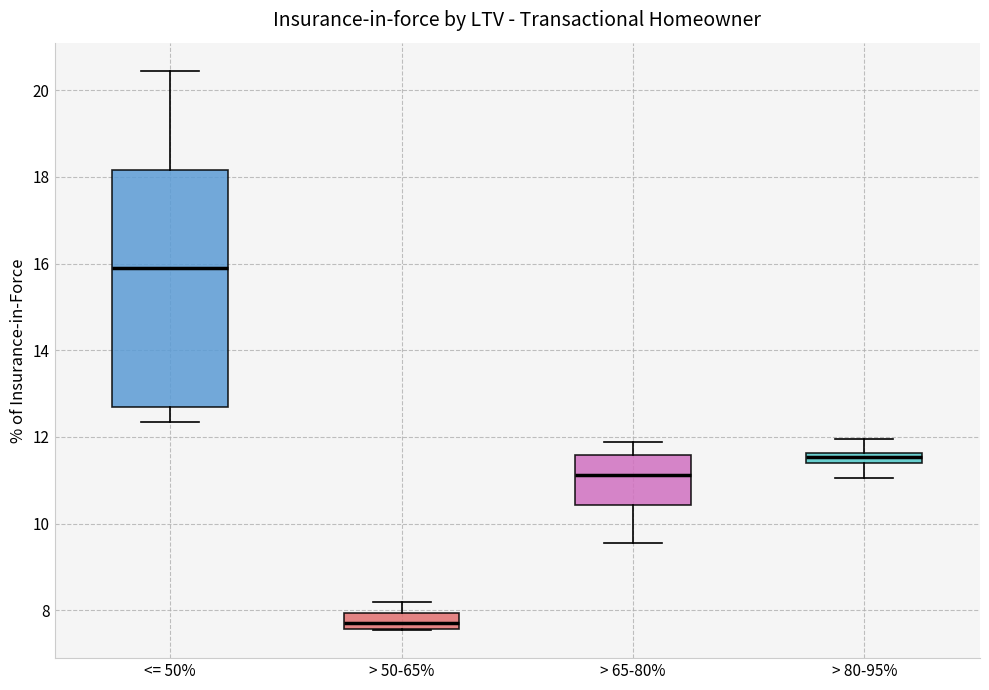

Which box's median line is the highest?

<= 50%